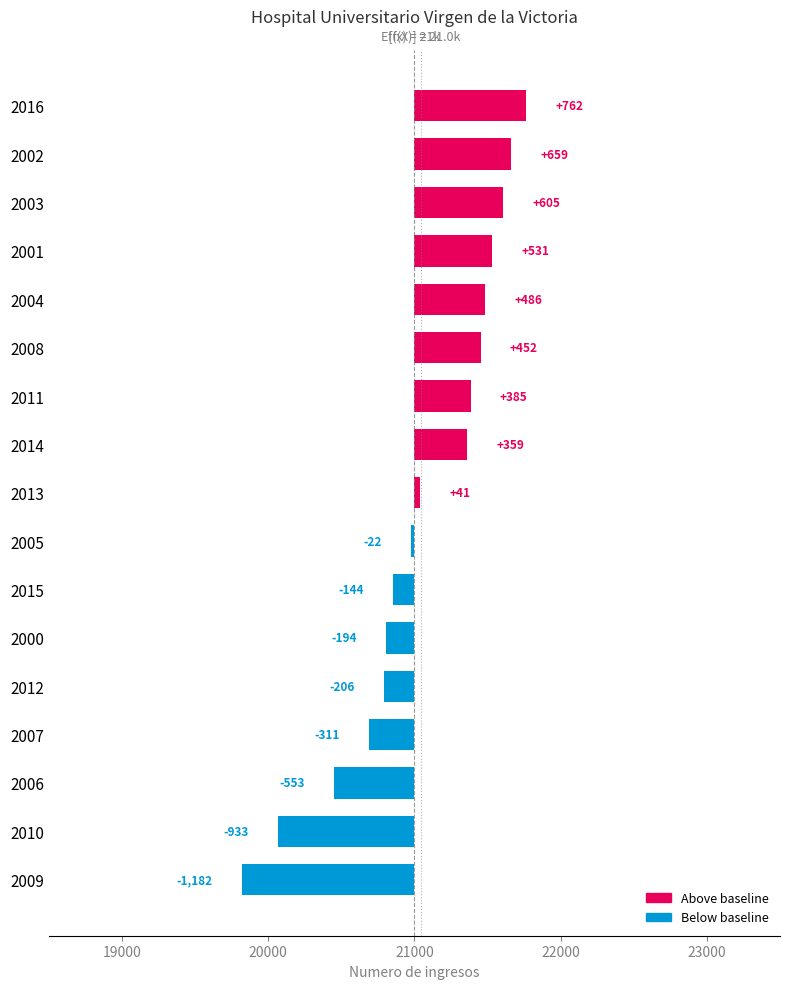

The value at 2009 is -387. True or false?

False